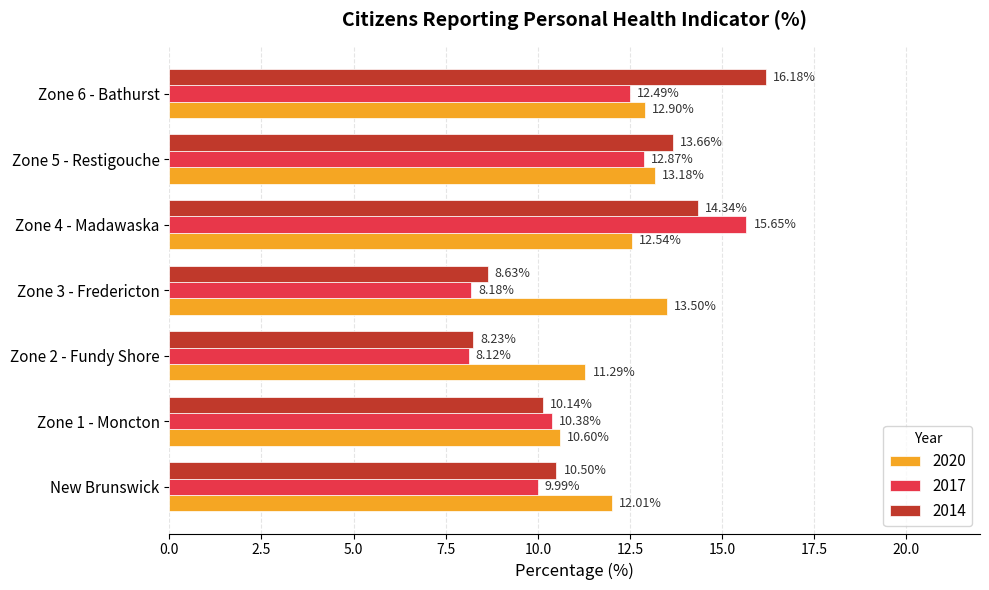

List the series in order of their peak value, highest first.

2014, 2017, 2020